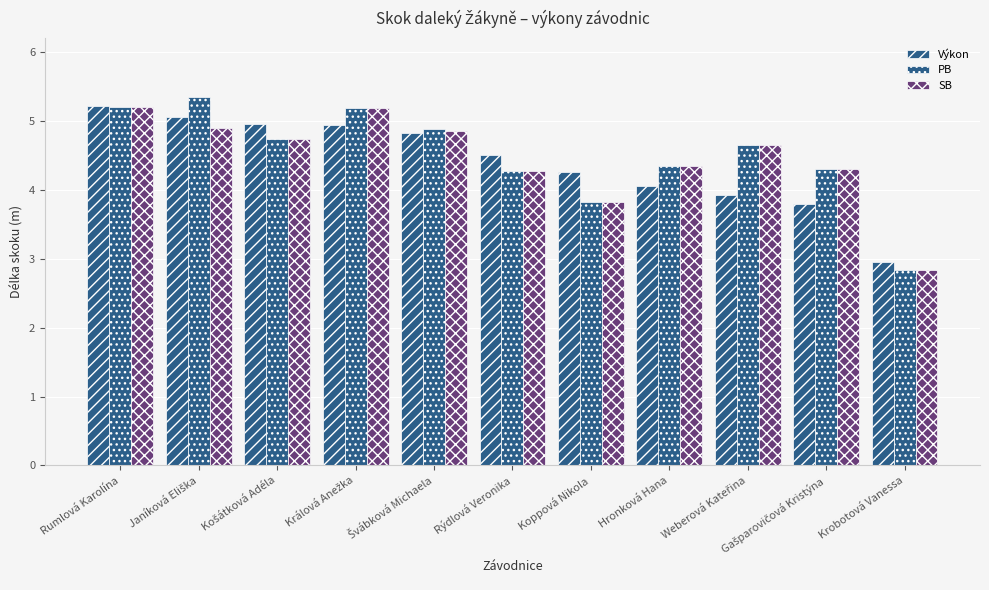

Between Rýdlová Veronika and Krobotová Vanessa, which is larger?

Rýdlová Veronika